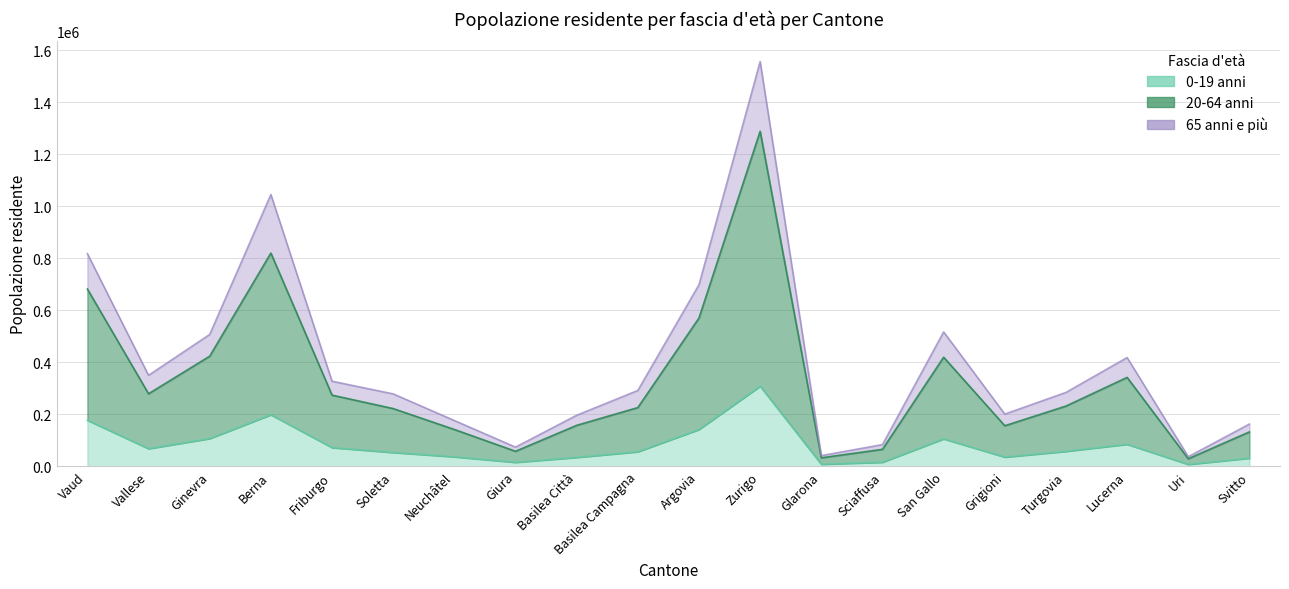

True or false: 0-19 anni has a value of 23063 at Sciaffusa.

False